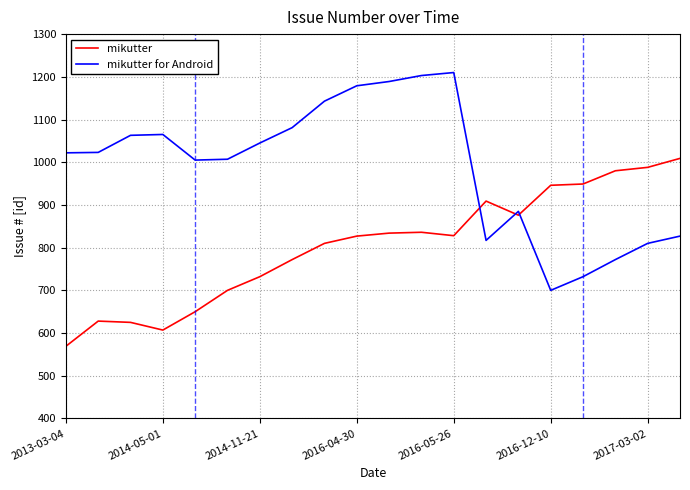

Rank the series by their maximum value, from highest to lowest.

mikutter for Android, mikutter